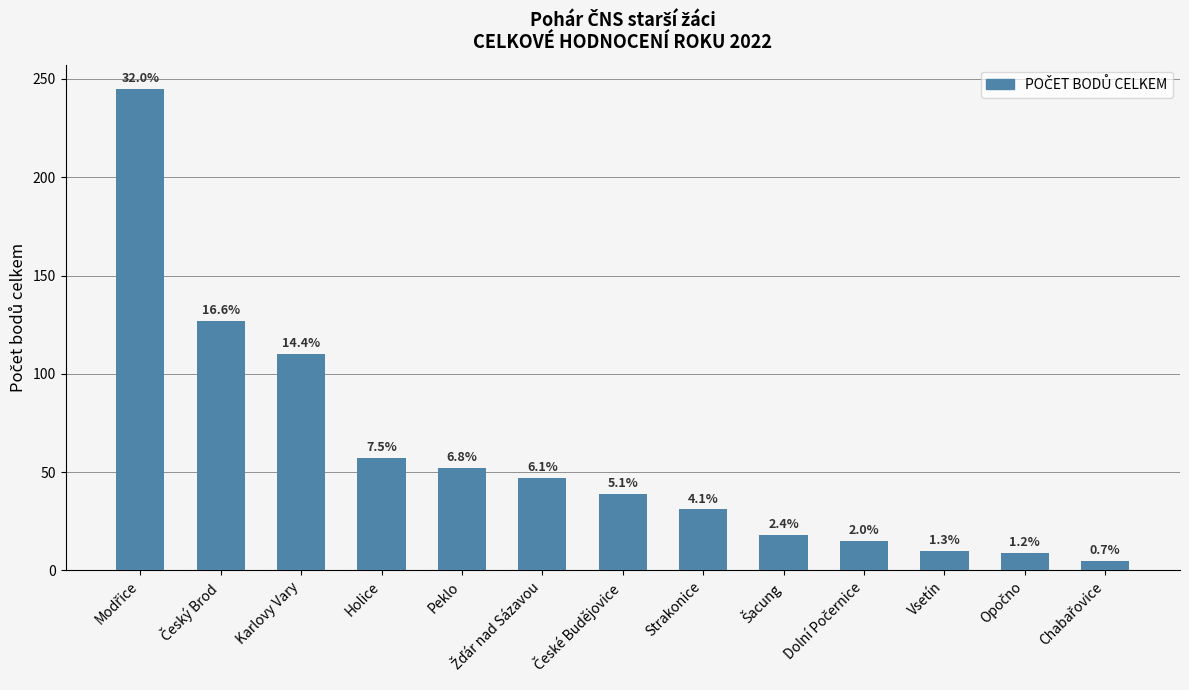

Is it true that the value at Český Brod is 127?

True